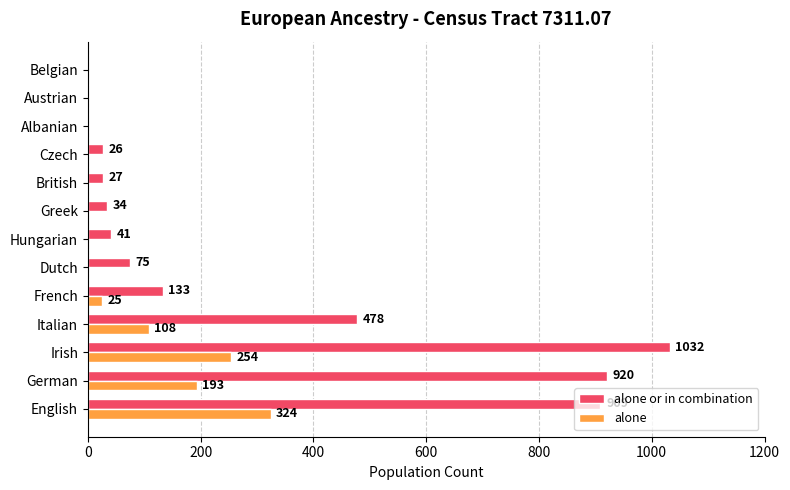

Between Dutch and Greek, which series saw the biggest shift?

alone or in combination